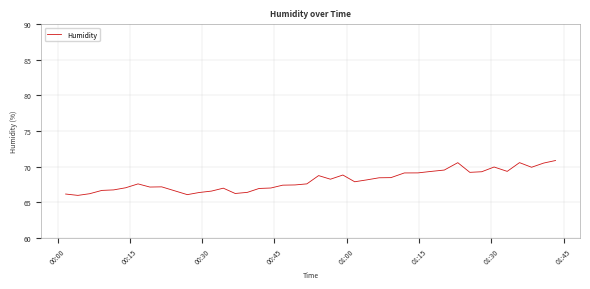

What is the maximum value shown in the chart?

70.9